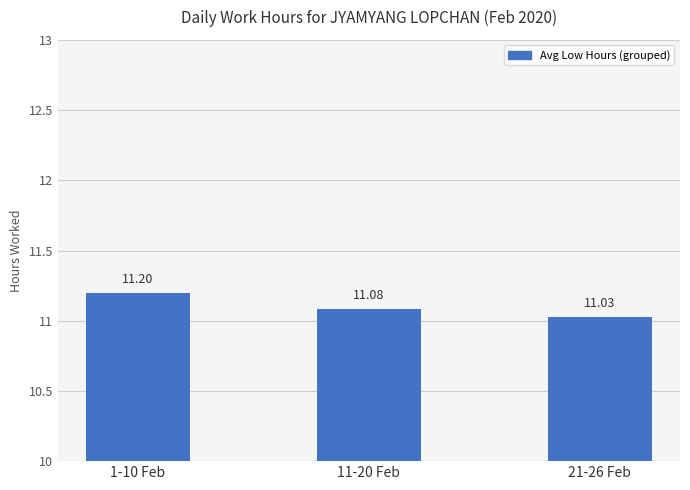

What is the smallest value displayed?

11.0